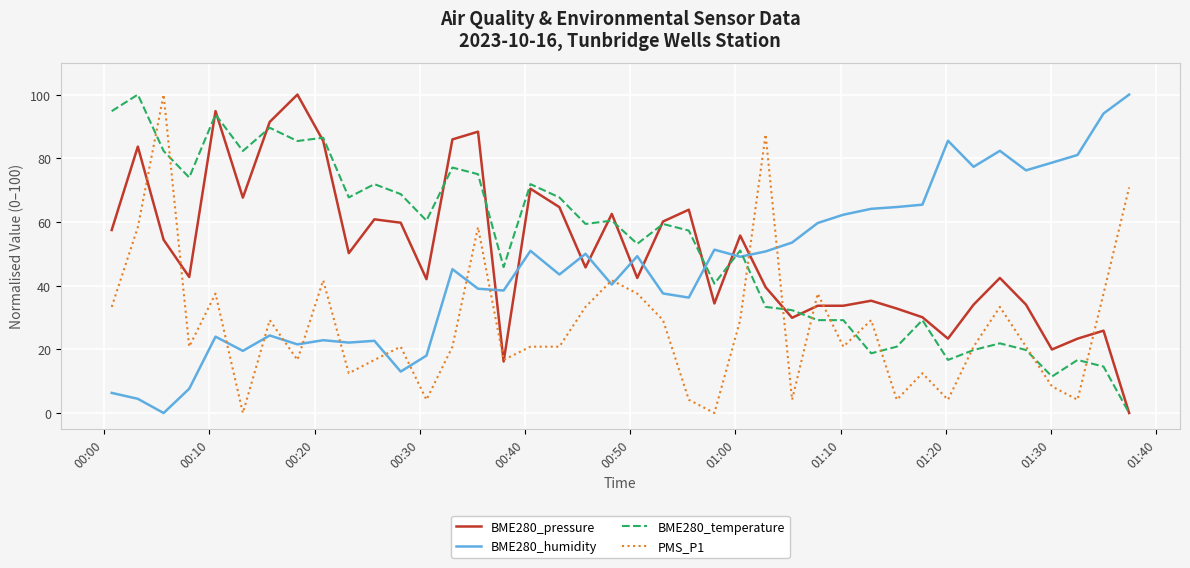

What is the maximum value for PMS_P1?

100.0